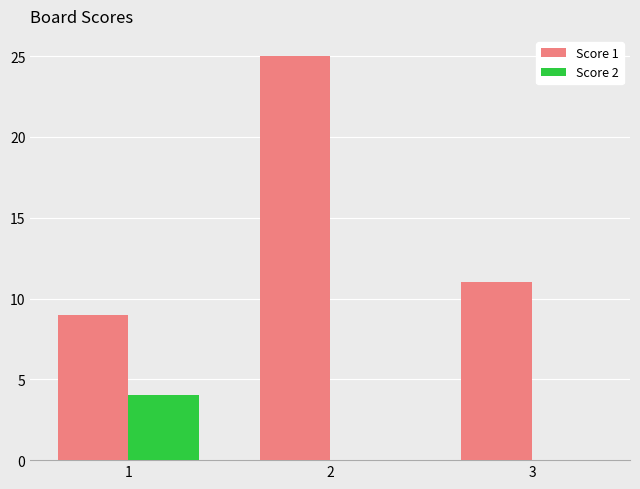

Is the value of Score 1 at 3 greater than the value of Score 2 at 3?

Yes